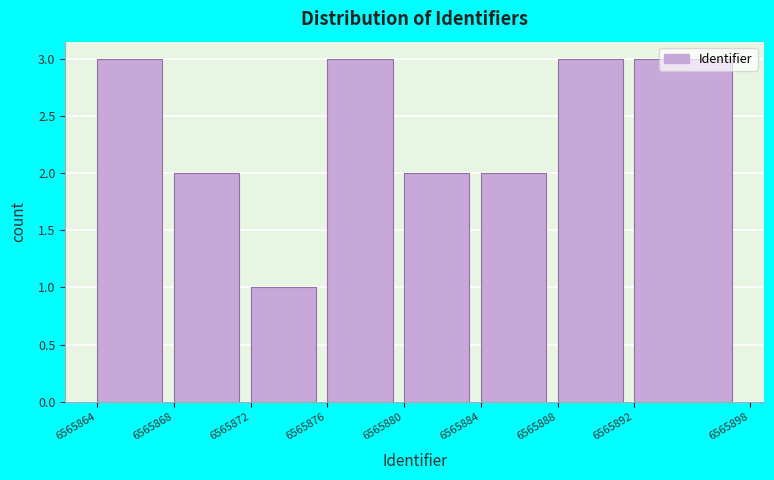

What is the height of the bar covering 6565880 to 6565884 on the x-axis? The values are not printed on the chart, so give them approximately, as read against the axis.

2